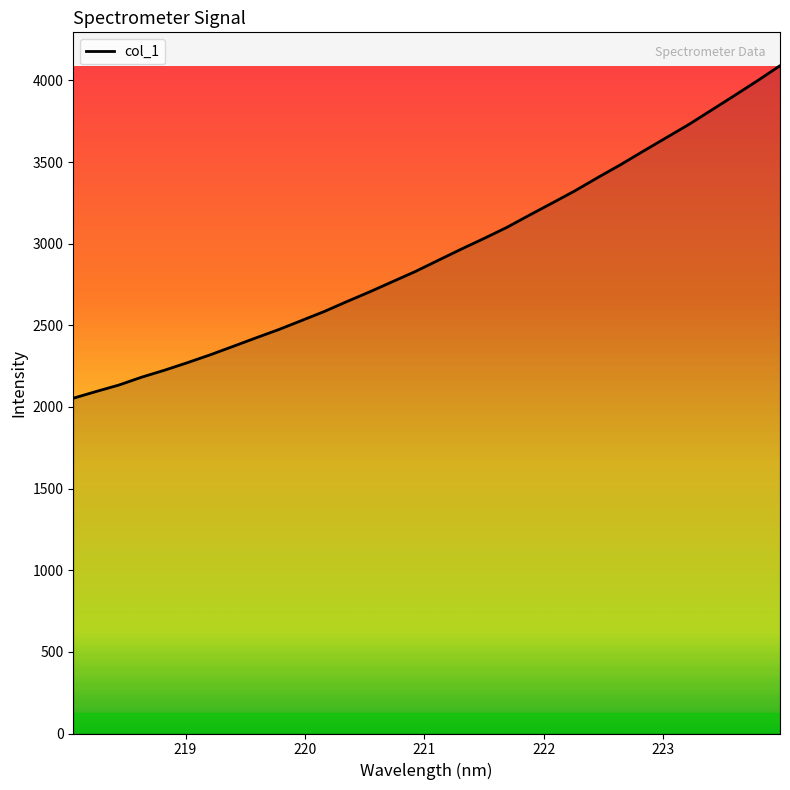

Rank the categories by value from highest to lowest.

223.9802, 223.7895, 223.5987, 223.408, 223.2172, 223.0264, 222.8355, 222.6447, 222.4538, 222.263, 222.0721, 221.8812, 221.6902, 221.4993, 221.3083, 221.1174, 220.9264, 220.7354, 220.5444, 220.3533, 220.1623, 219.9712, 219.7801, 219.589, 219.3979, 219.2067, 219.0156, 218.8244, 218.6332, 218.442, 218.2508, 218.0596